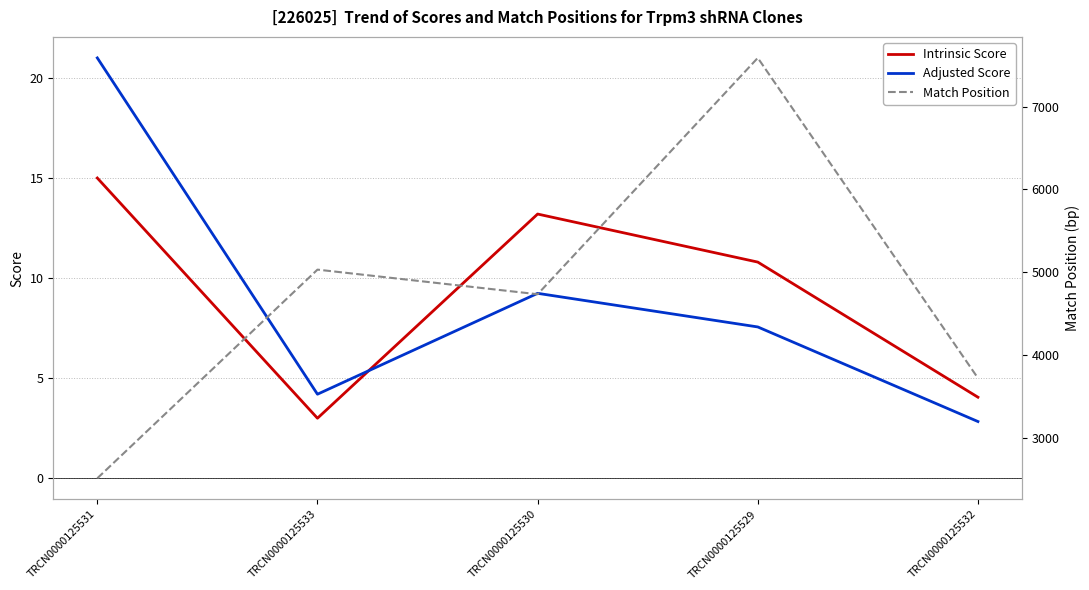

At which category does Adjusted Score reach its first local peak?

TRCN0000125530